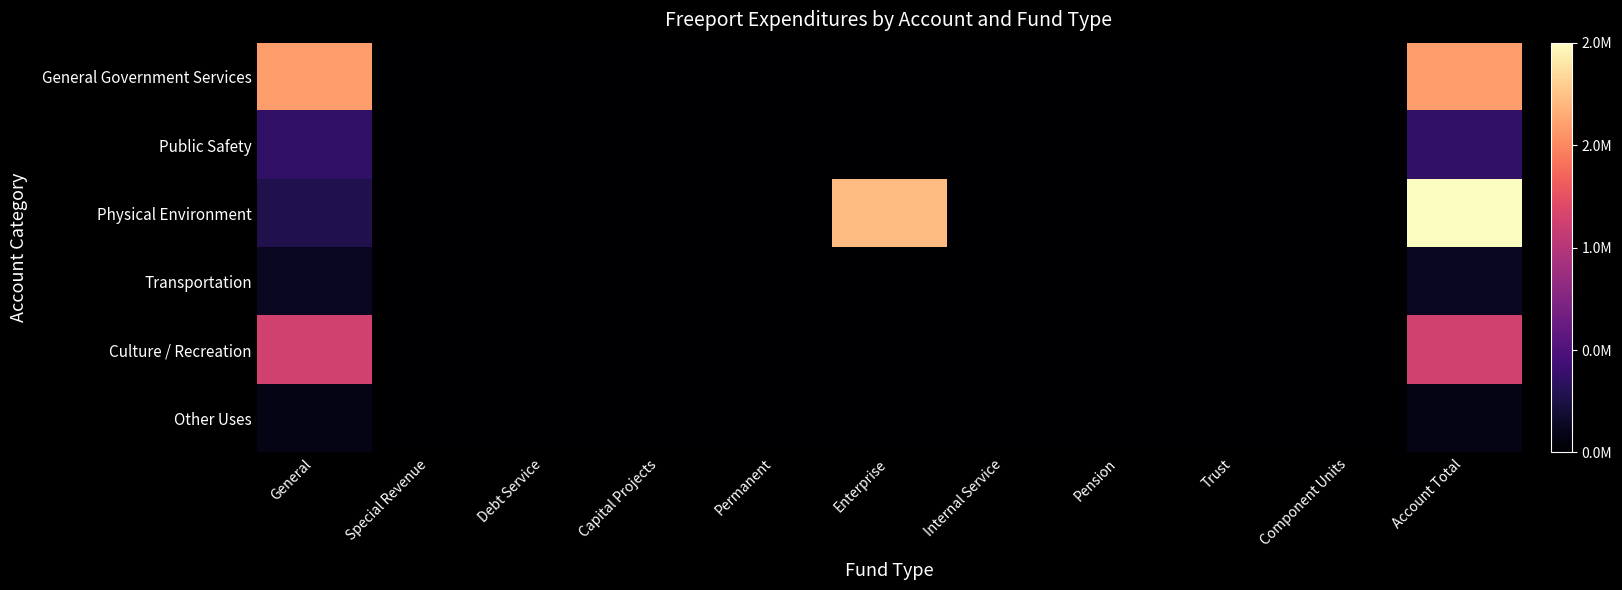

Reading left to right, what are all the values shown in this chart?

General Government Services: General=0.8	Special Revenue=0.0	Debt Service=0.0	Capital Projects=0.0	Permanent=0.0	Enterprise=0.0	Internal Service=0.0	Pension=0.0	Trust=0.0	Component Units=0.0	Account Total=0.8
Public Safety: General=0.2	Special Revenue=0.0	Debt Service=0.0	Capital Projects=0.0	Permanent=0.0	Enterprise=0.0	Internal Service=0.0	Pension=0.0	Trust=0.0	Component Units=0.0	Account Total=0.2
Physical Environment: General=0.1	Special Revenue=0.0	Debt Service=0.0	Capital Projects=0.0	Permanent=0.0	Enterprise=0.9	Internal Service=0.0	Pension=0.0	Trust=0.0	Component Units=0.0	Account Total=1.0
Transportation: General=0.1	Special Revenue=0.0	Debt Service=0.0	Capital Projects=0.0	Permanent=0.0	Enterprise=0.0	Internal Service=0.0	Pension=0.0	Trust=0.0	Component Units=0.0	Account Total=0.1
Culture / Recreation: General=0.6	Special Revenue=0.0	Debt Service=0.0	Capital Projects=0.0	Permanent=0.0	Enterprise=0.0	Internal Service=0.0	Pension=0.0	Trust=0.0	Component Units=0.0	Account Total=0.6
Other Uses: General=0.0	Special Revenue=0.0	Debt Service=0.0	Capital Projects=0.0	Permanent=0.0	Enterprise=0.0	Internal Service=0.0	Pension=0.0	Trust=0.0	Component Units=0.0	Account Total=0.0